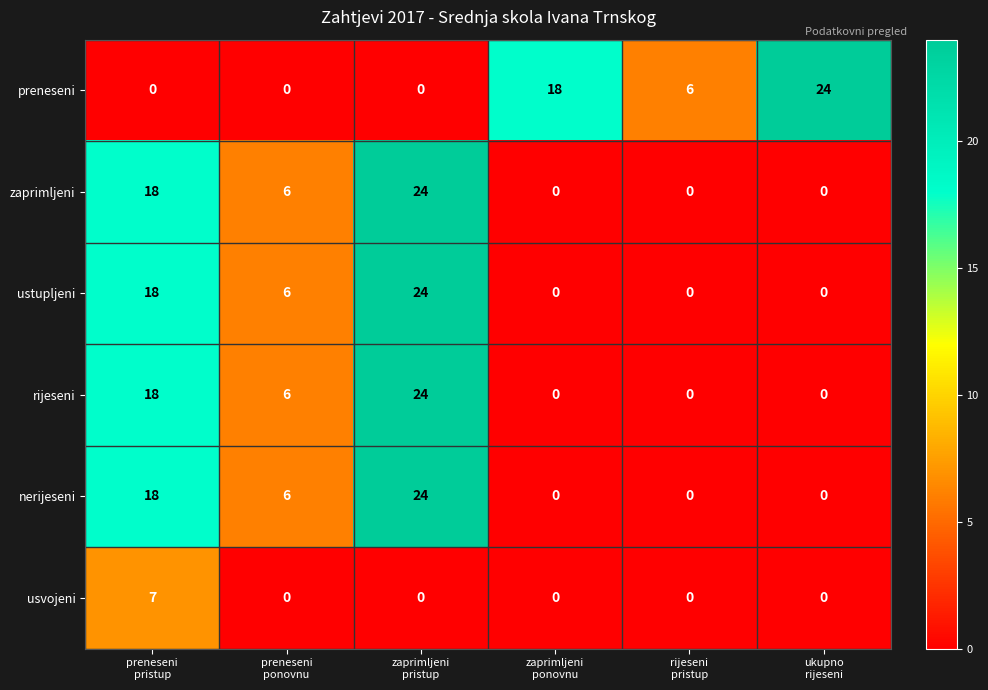

How many values in rijeseni are above zero?

3